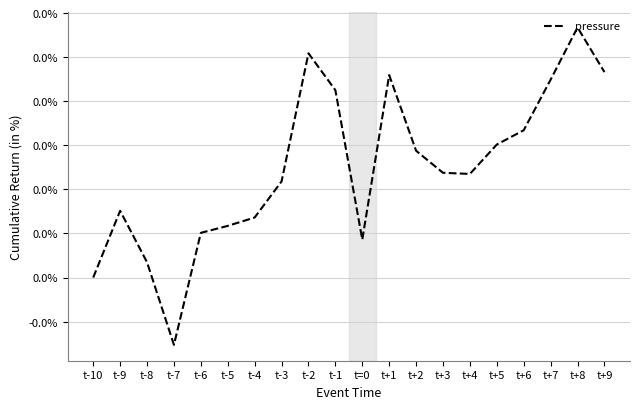

Reading right to left, list all the values displayed in this chart.

t+9=0.0	t+8=0.0	t+7=0.0	t+6=0.0	t+5=0.0	t+4=0.0	t+3=0.0	t+2=0.0	t+1=0.0	t=0=0.0	t-1=0.0	t-2=0.0	t-3=0.0	t-4=0.0	t-5=0.0	t-6=0.0	t-7=-0.0	t-8=0.0	t-9=0.0	t-10=0.0